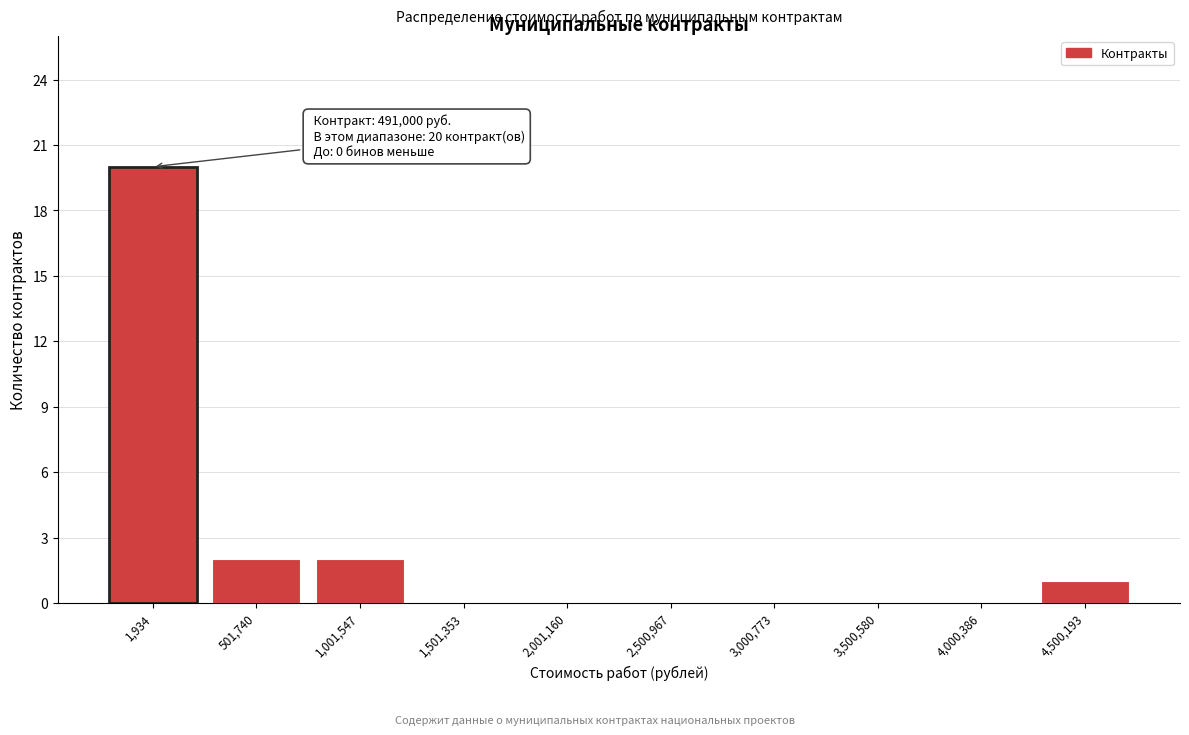

Reading right to left, what are all the values shown in this chart?

4,500,193=1	4,000,386=0	3,500,580=0	3,000,773=0	2,500,967=0	2,001,160=0	1,501,353=0	1,001,547=2	501,740=2	1,934=20